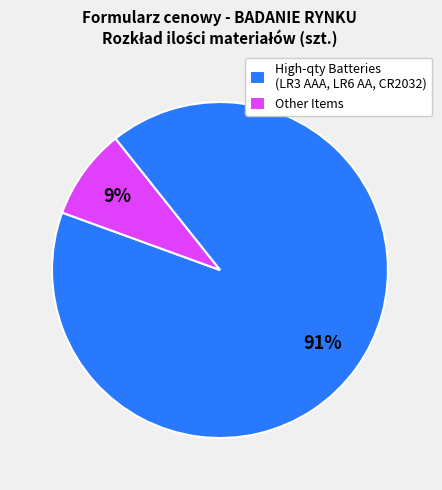

What is the smallest slice in the pie chart?

Other Items